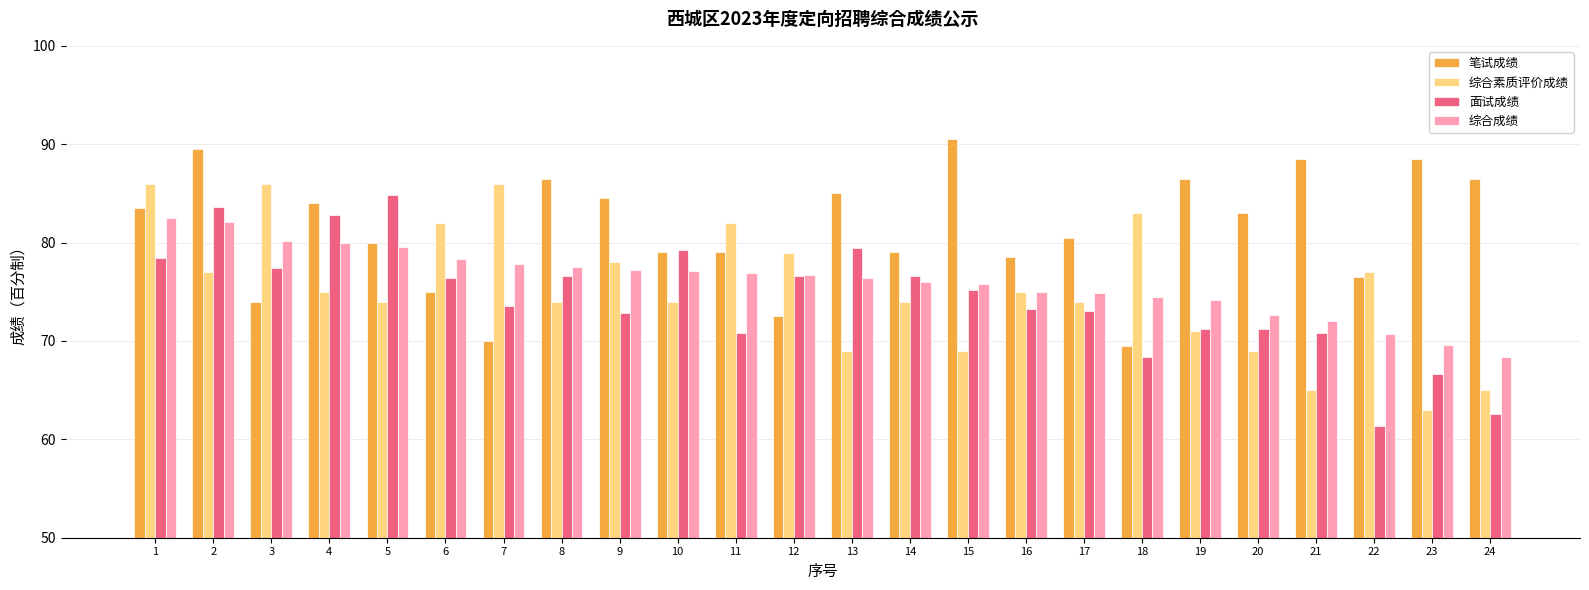

True or false: 综合素质评价成绩 has a value of 82.0 at 11.

True